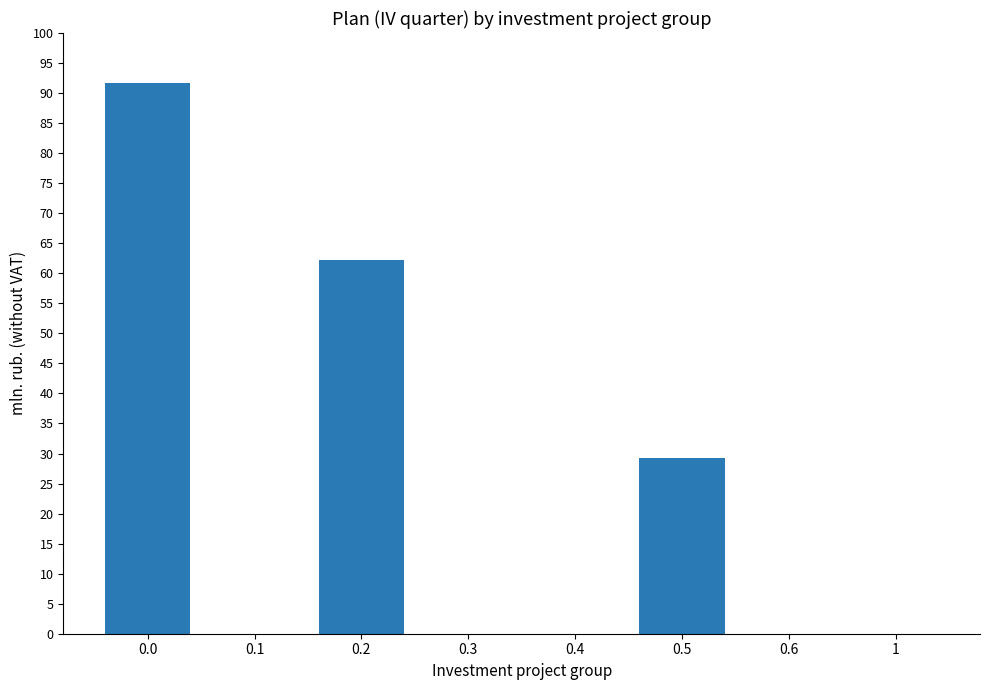

How many series are shown in this chart?

1